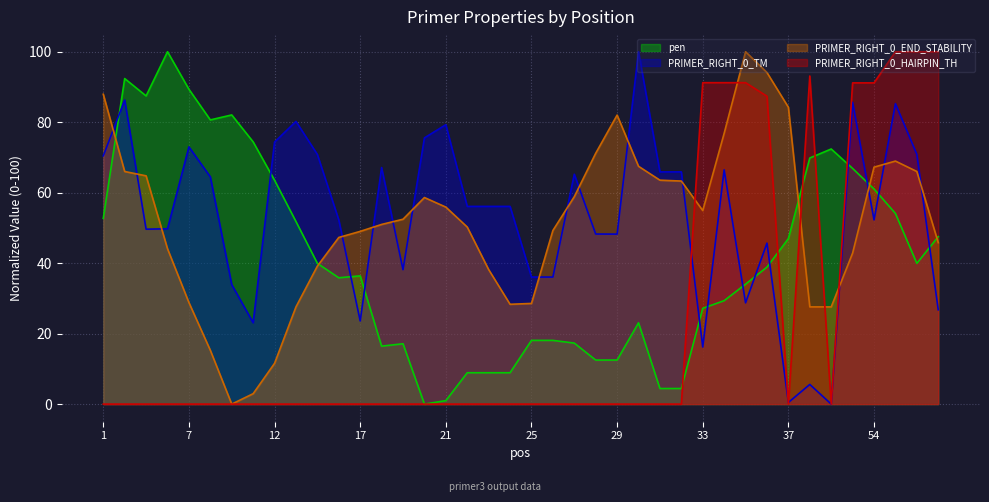

Between 53 and 29, which is larger?

53